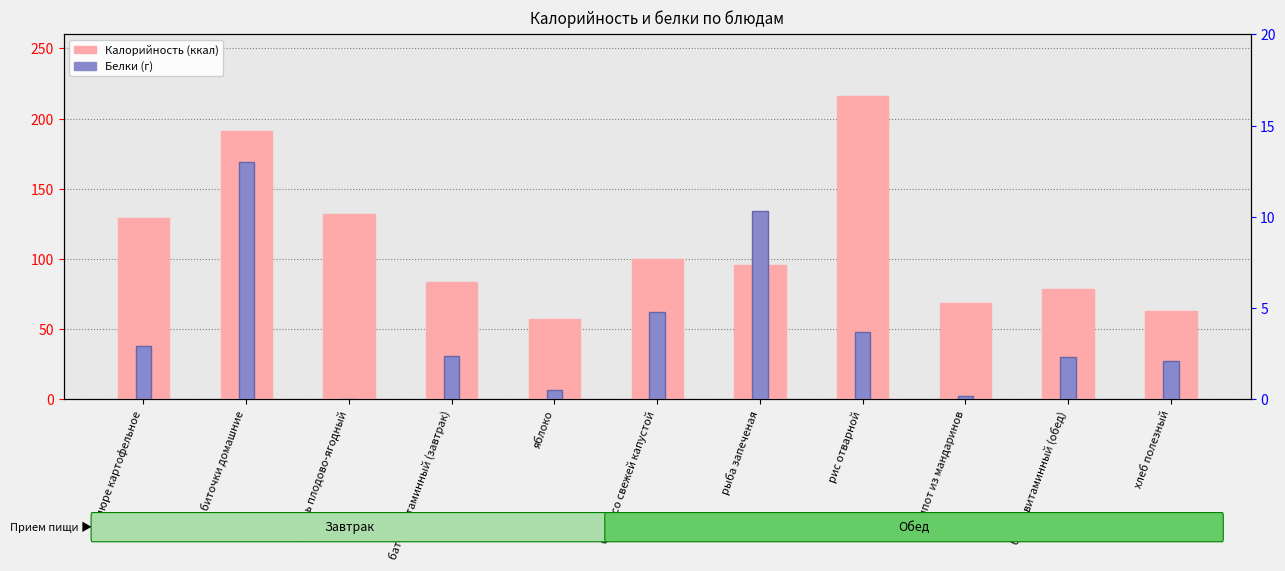

How many categories are shown in the chart?

11